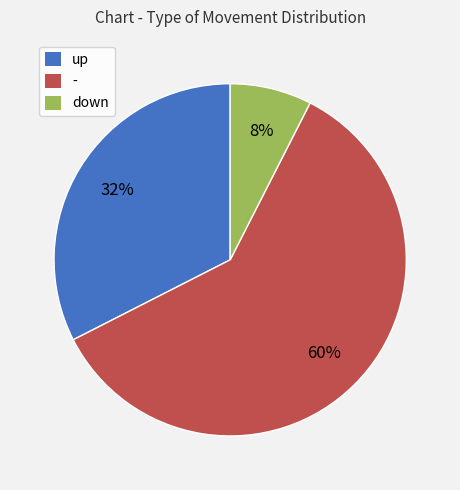

Which has a higher value, - or down?

-